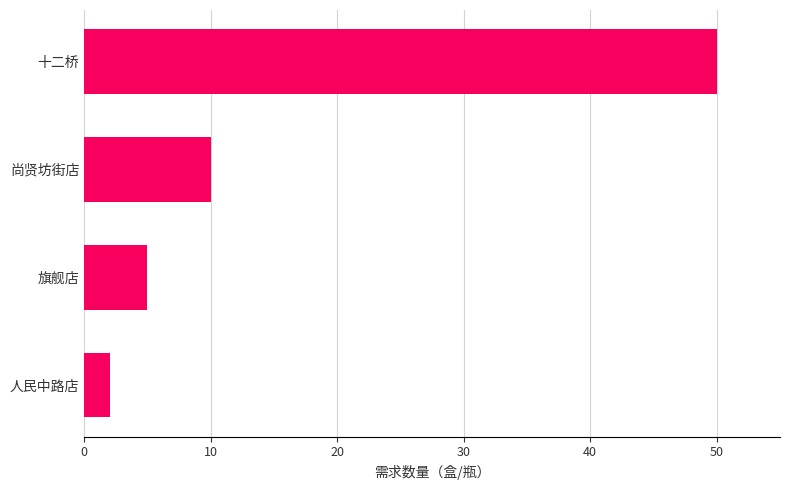

How many data points are less than 10?

2